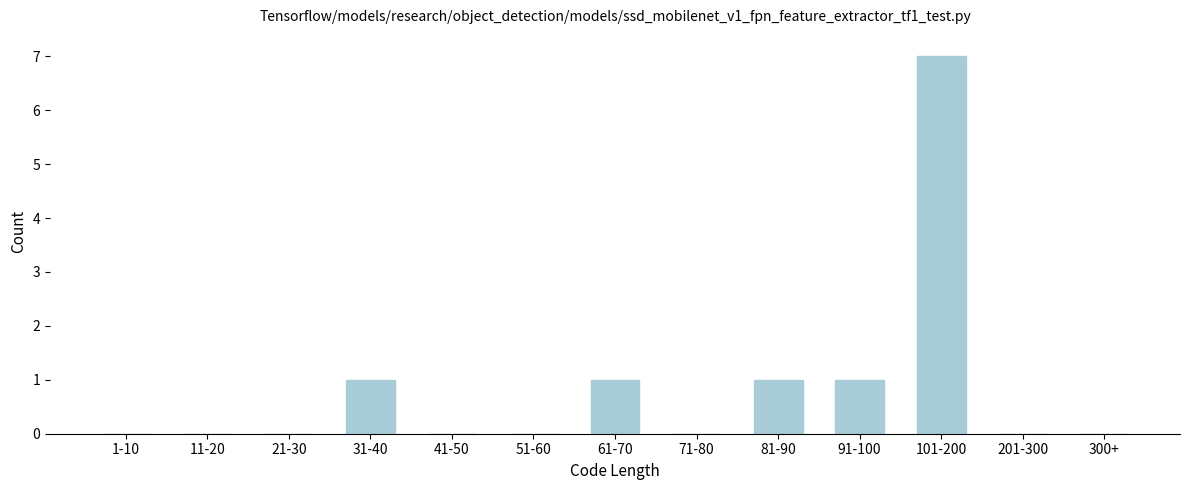

Reading left to right, what are all the values shown in this chart?

1-10=0	11-20=0	21-30=0	31-40=1	41-50=0	51-60=0	61-70=1	71-80=0	81-90=1	91-100=1	101-200=7	201-300=0	300+=0